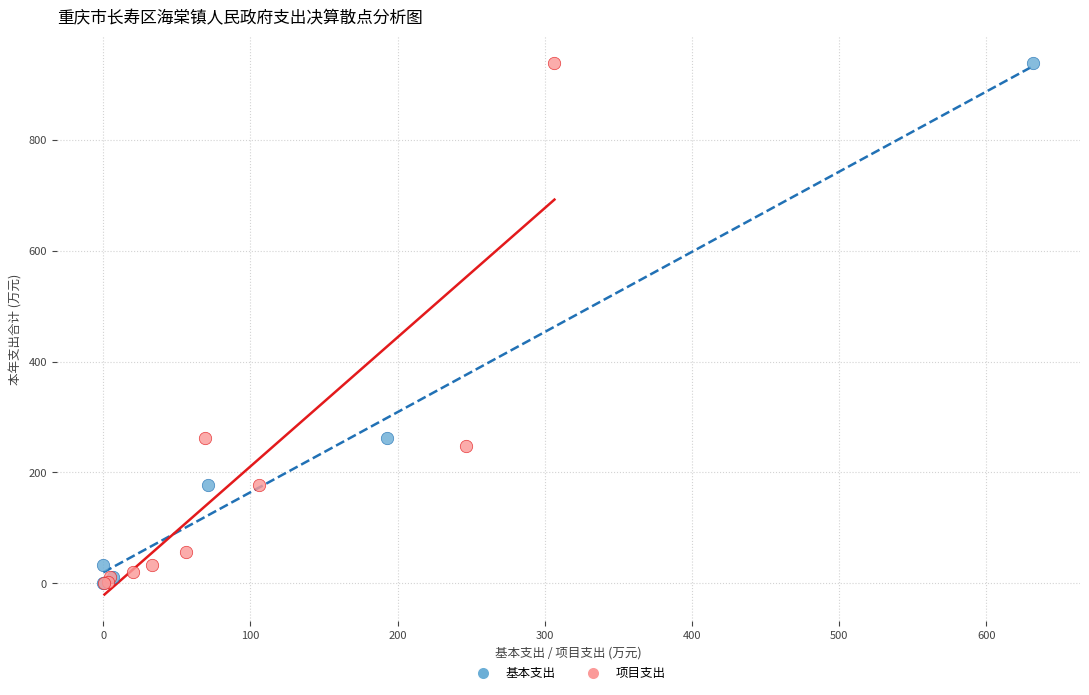

What are all the series names shown in the legend?

基本支出, 项目支出